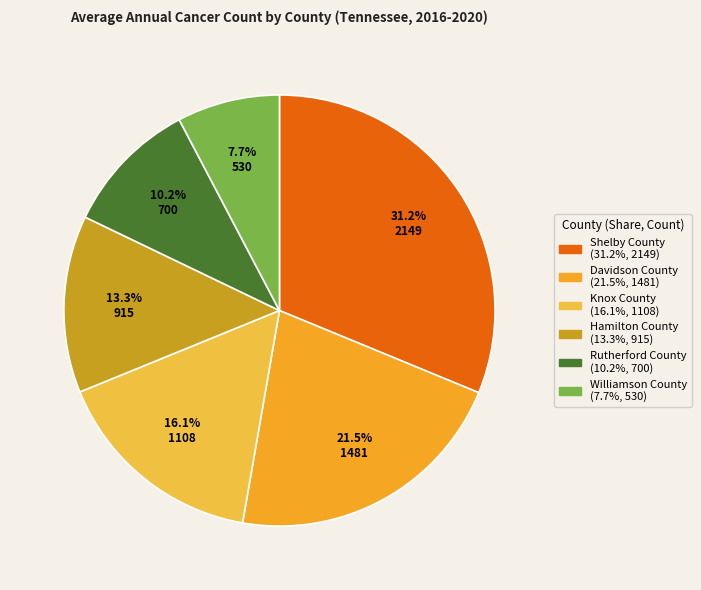

Rank the categories by value from highest to lowest.

Shelby County, Davidson County, Knox County, Hamilton County, Rutherford County, Williamson County